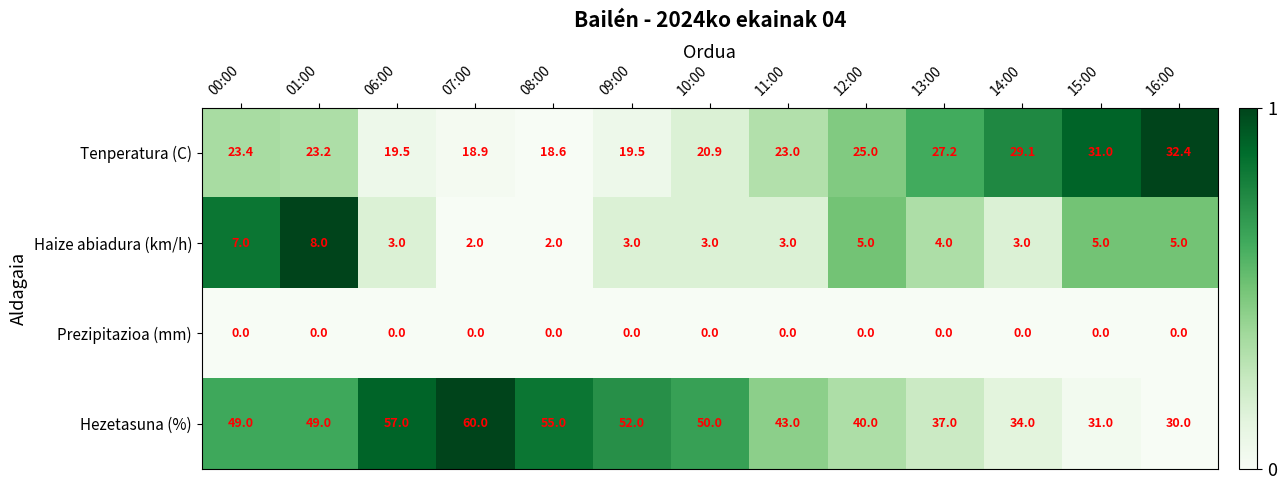

What is the average value of the Hezetasuna (%) series?

45.2